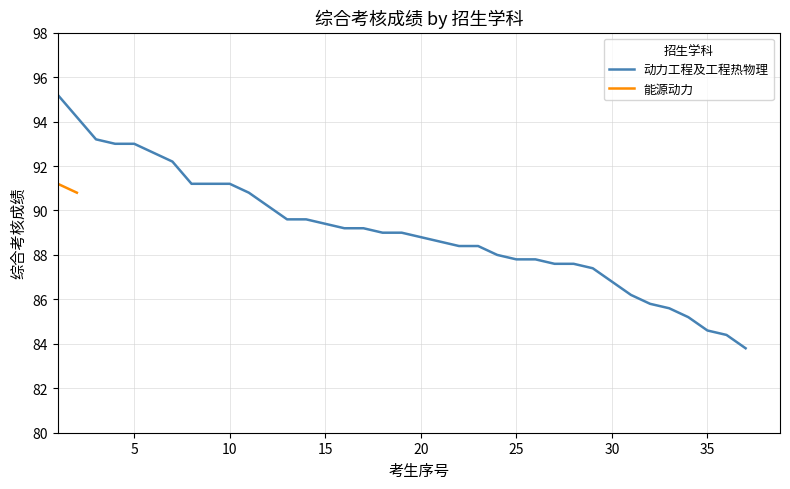

Is it true that 动力工程及工程热物理 equals 88.8 at 20?

True